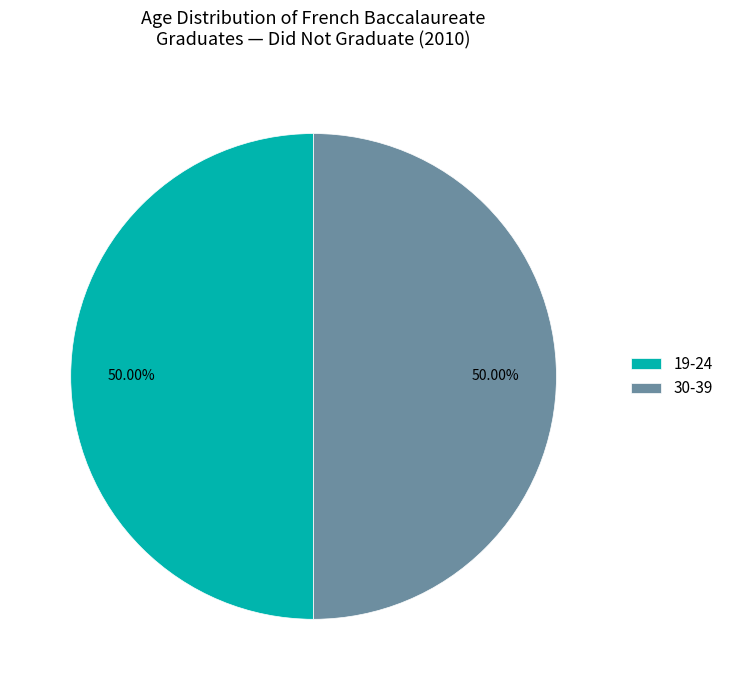

How many slices are in this pie chart?

2